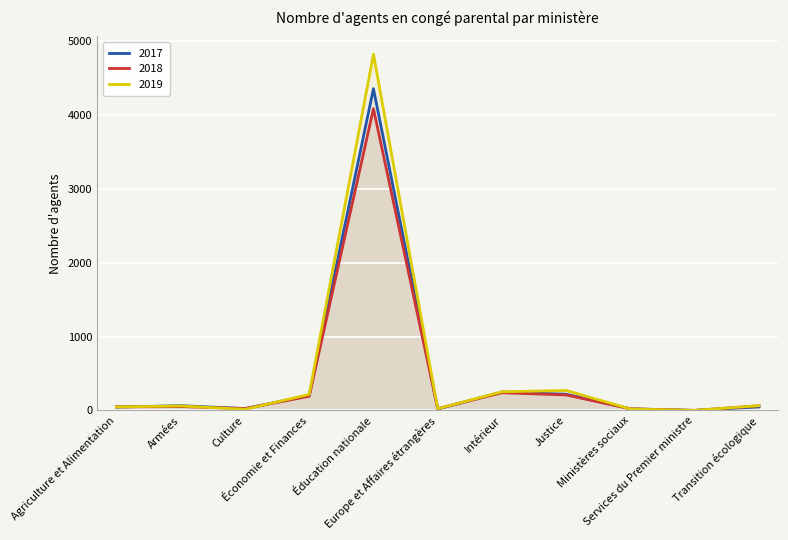

What is the sum of the 2019 values at Culture and Agriculture et Alimentation?

64